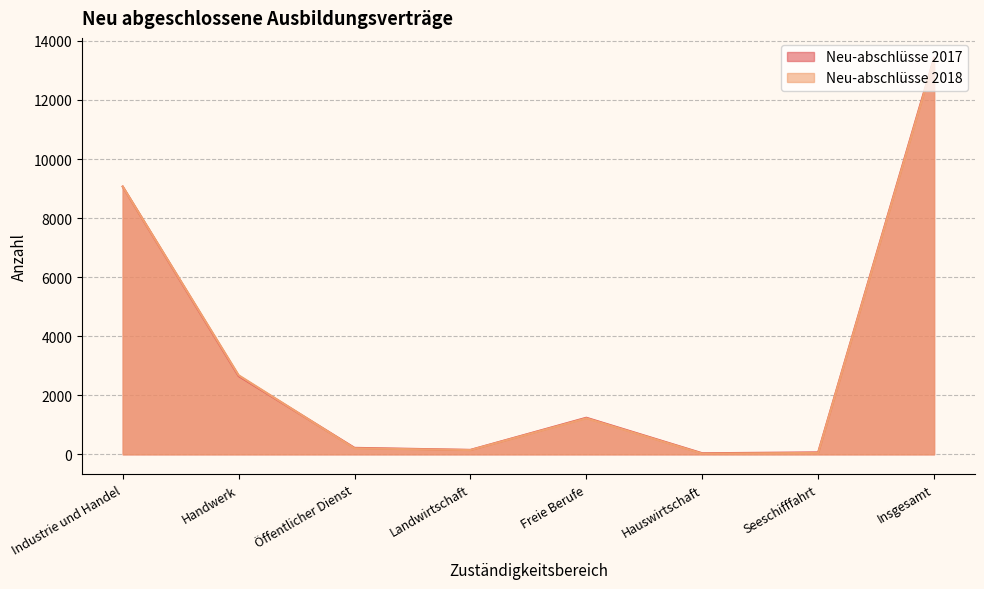

How many lines are shown in the chart?

2